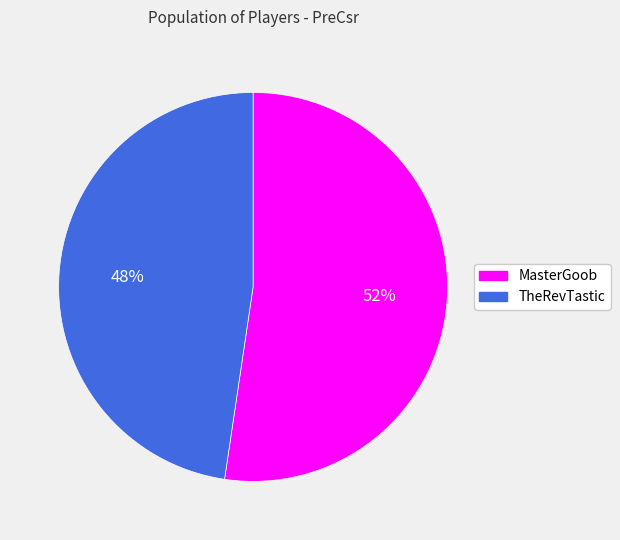

To the nearest percent, what is the average slice percentage?

50%